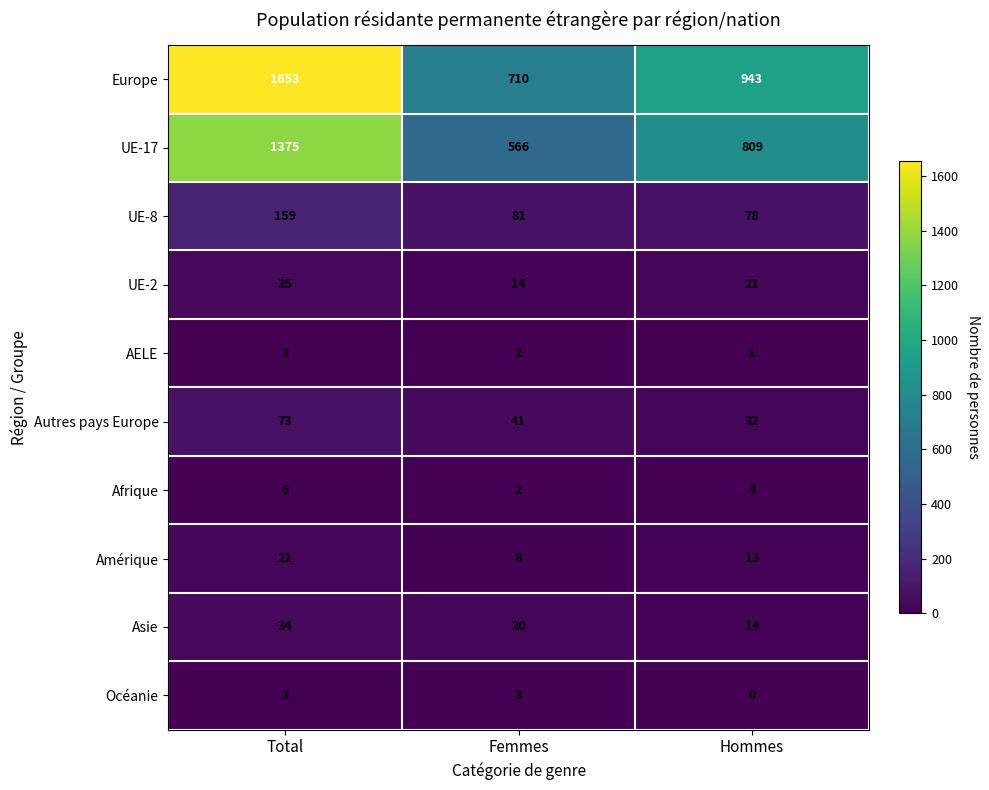

Which series has the largest total across all categories?

Europe